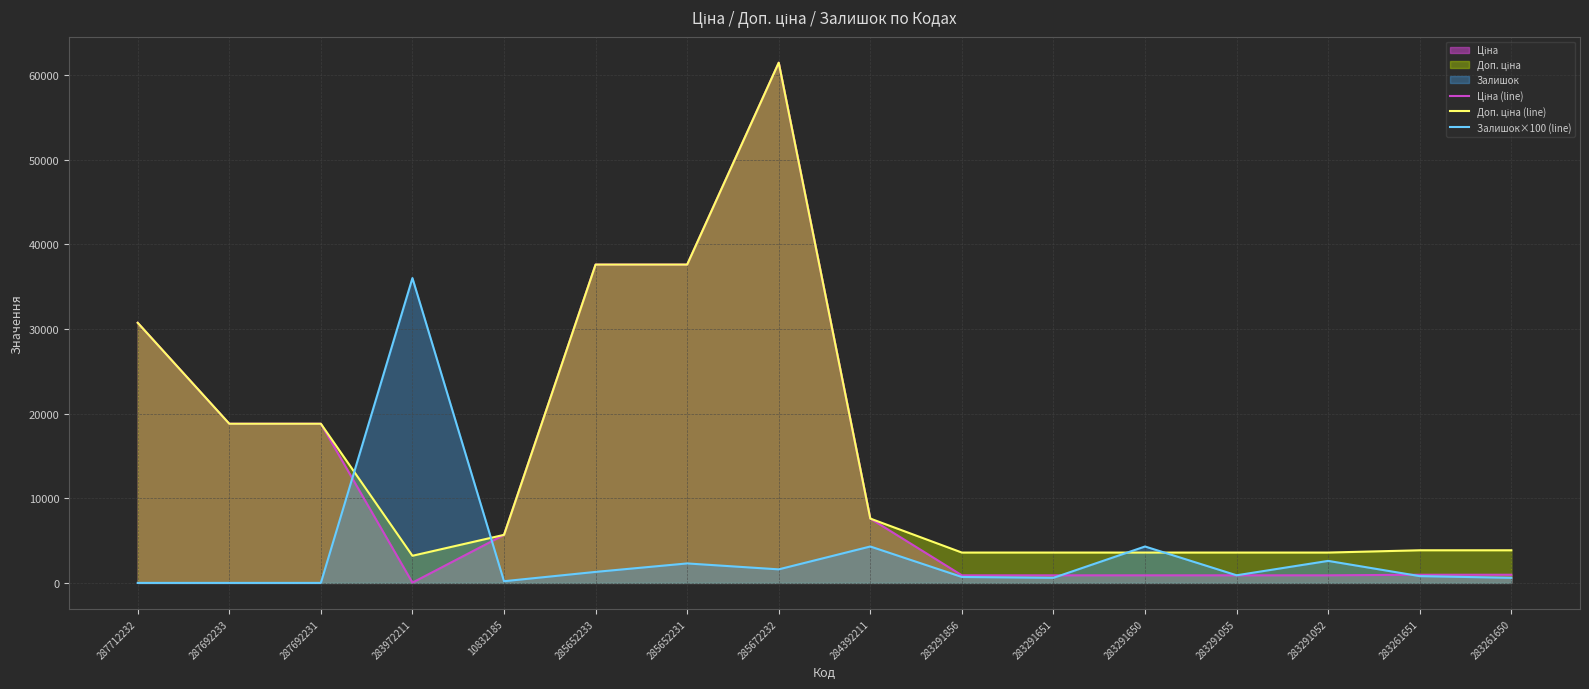

True or false: Залишок×100 (line) and Ціна (line) intersect in this chart.

True